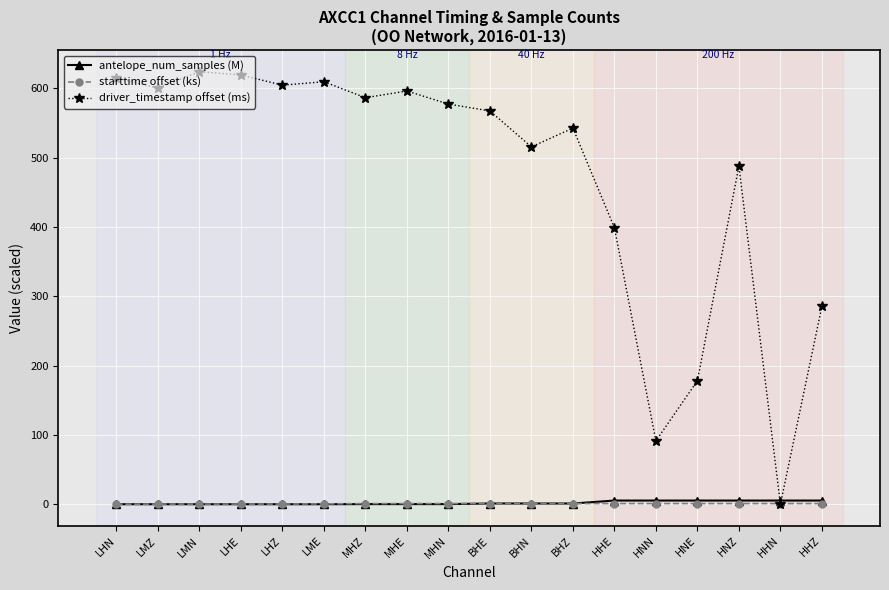

How many series are shown in this chart?

3